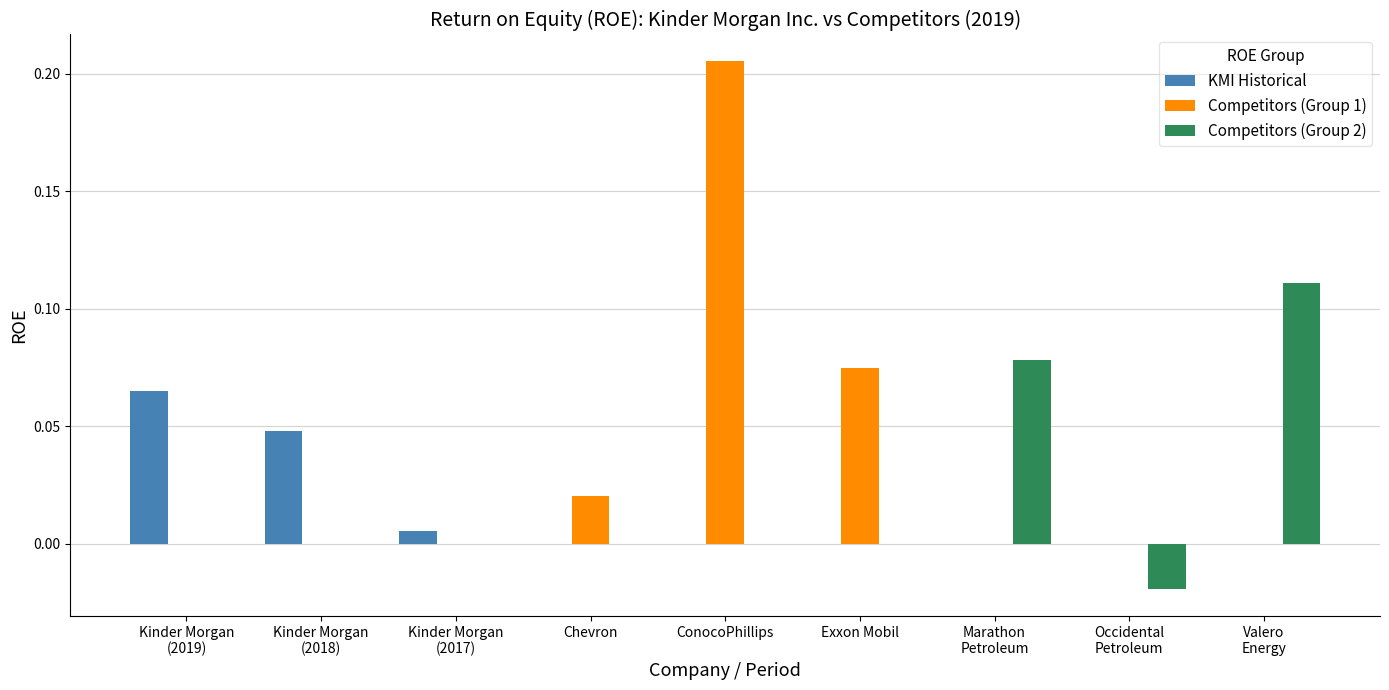

At which category does the chart reach its peak across all series?

ConocoPhillips